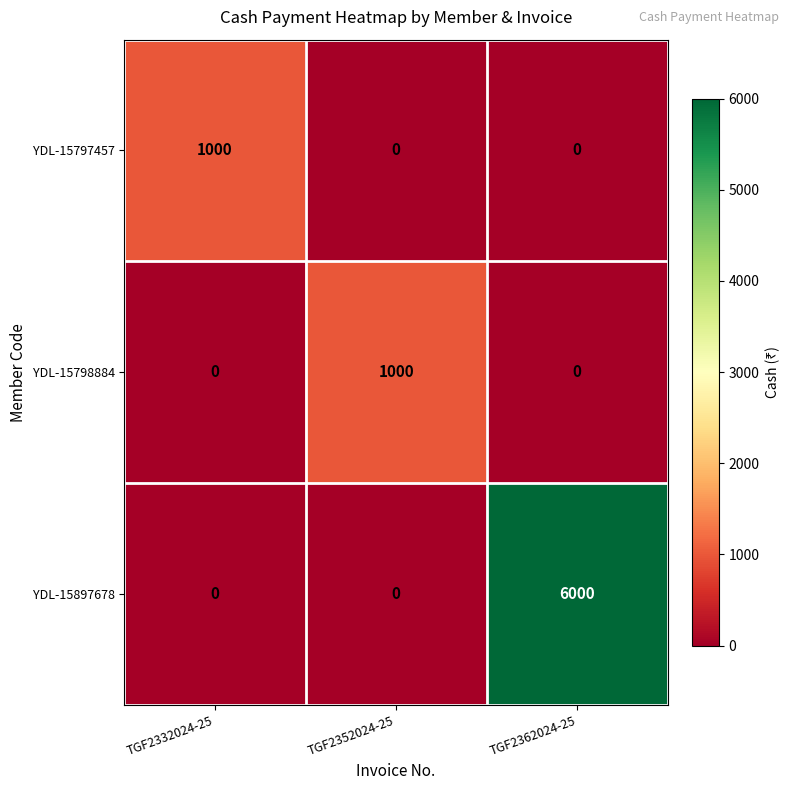

Reading left to right, transcribe all the data shown in this chart.

YDL-15797457: TGF2332024-25=1000	TGF2352024-25=0	TGF2362024-25=0
YDL-15798884: TGF2332024-25=0	TGF2352024-25=1000	TGF2362024-25=0
YDL-15897678: TGF2332024-25=0	TGF2352024-25=0	TGF2362024-25=6000